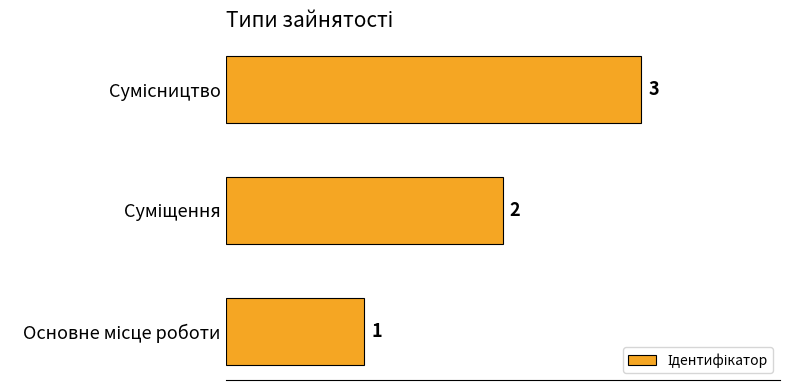

What is the greatest value displayed?

3